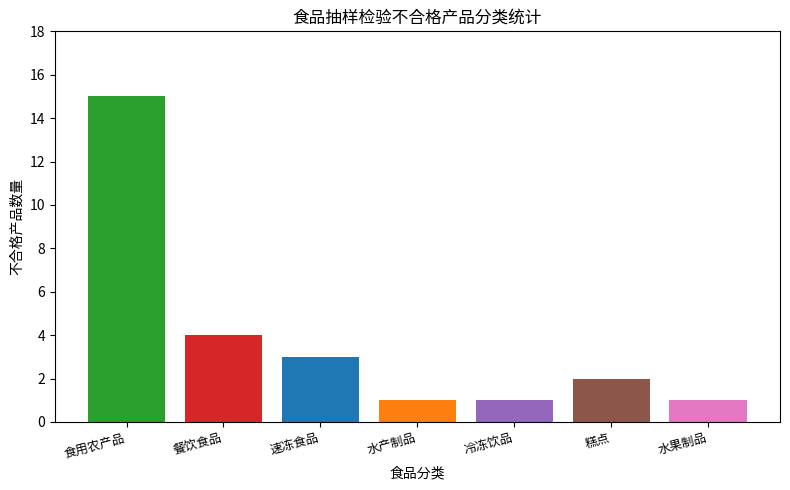

The value at 水果制品 is 1. True or false?

True